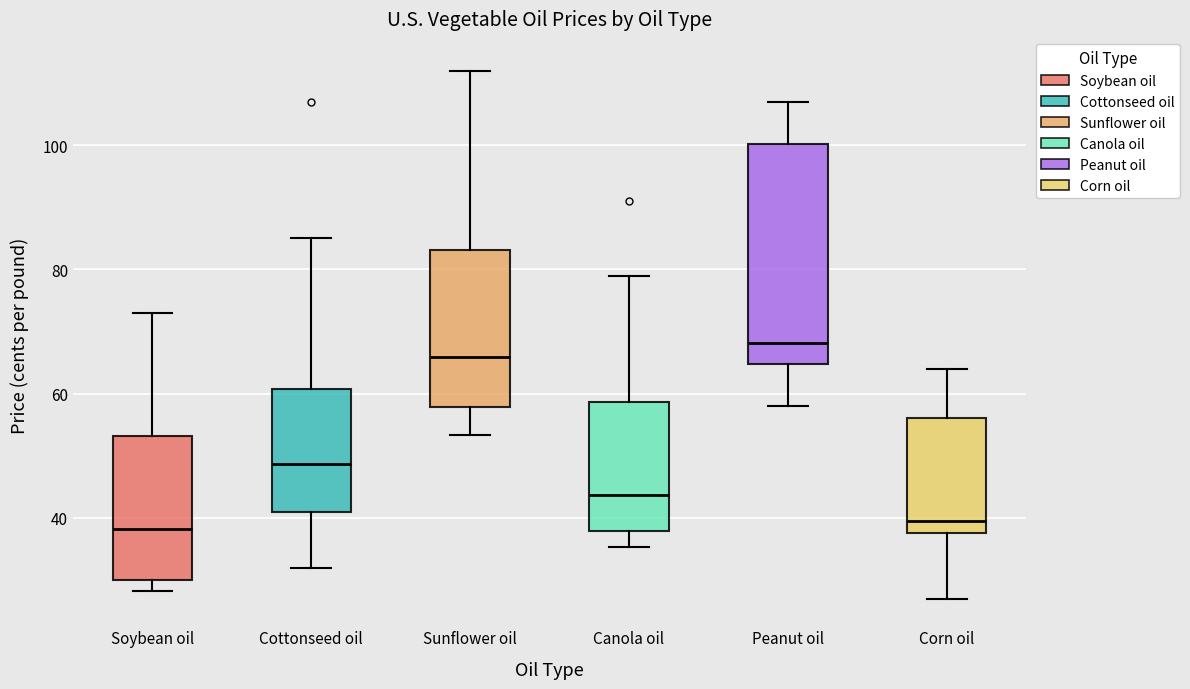

Which box's median line is the highest?

Peanut oil